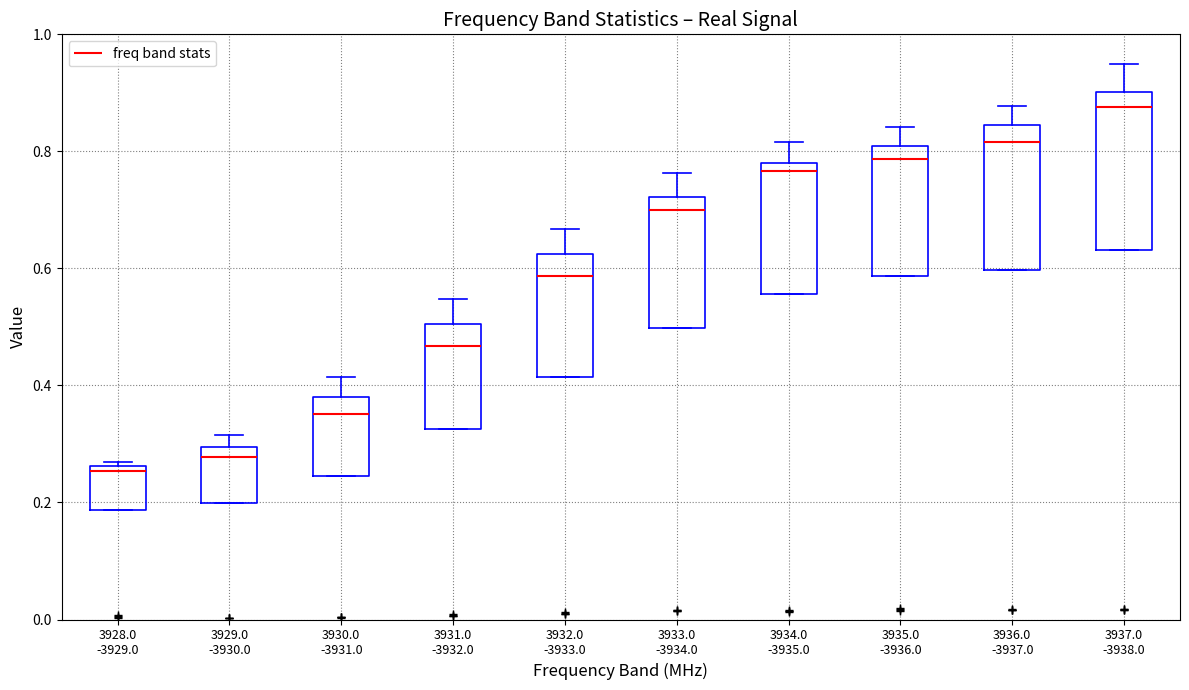

Where is the lower edge of the box for 3928.0 -3929.0 on the y-axis? The values are not printed on the chart, so give them approximately, as read against the axis.

0.18